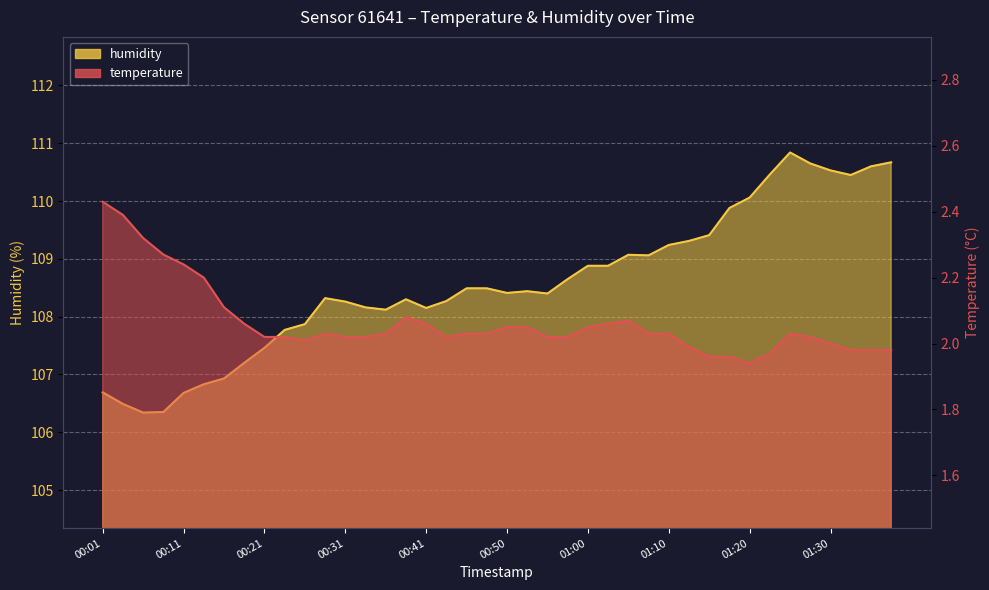

What is the difference between the maximum and minimum values in the humidity series?

4.5